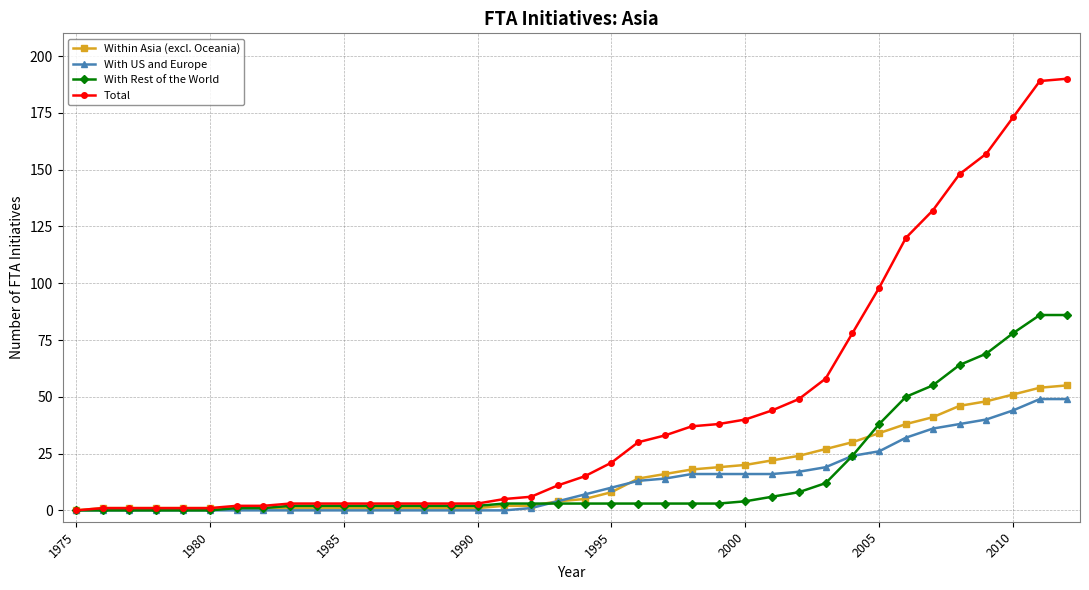

What is the greatest value displayed?

190